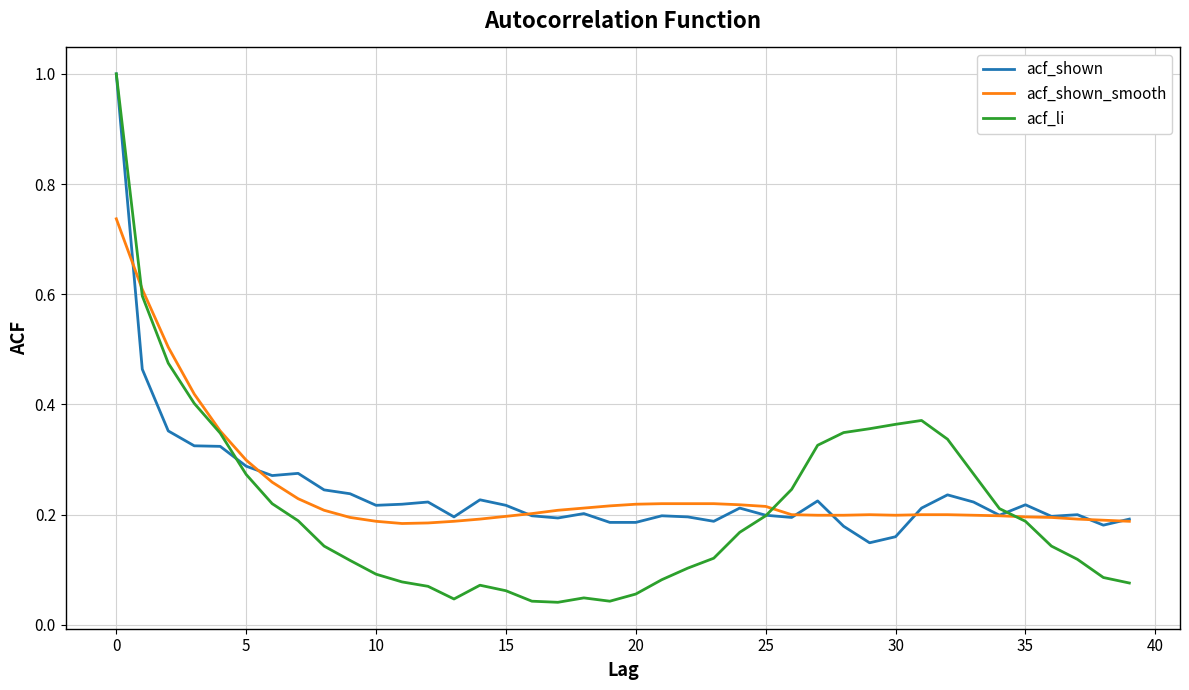

Which series ends up on top after the final intersection of acf_li and acf_shown?

acf_shown